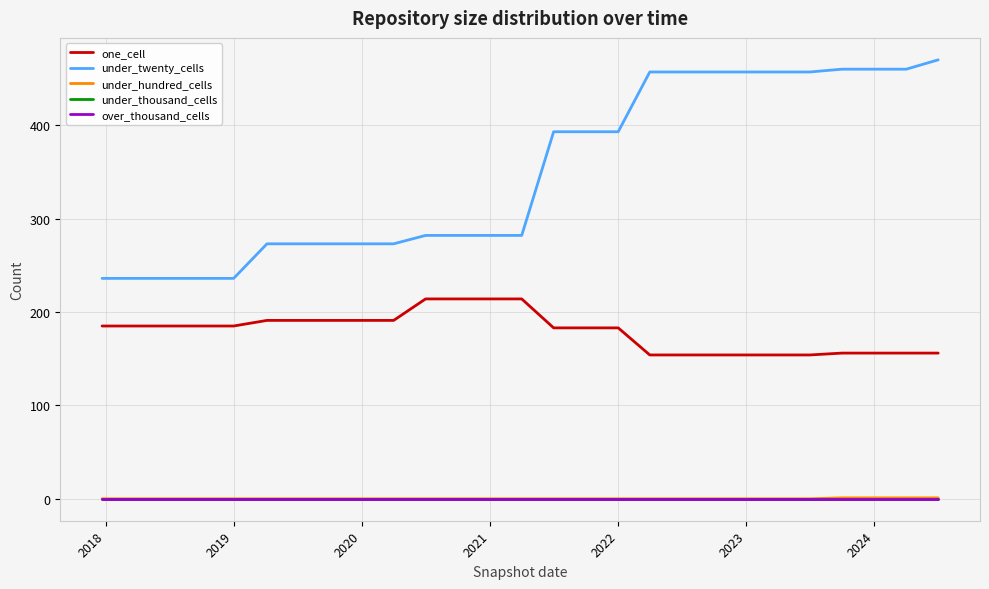

Is this an area chart (filled region under the line)?

No